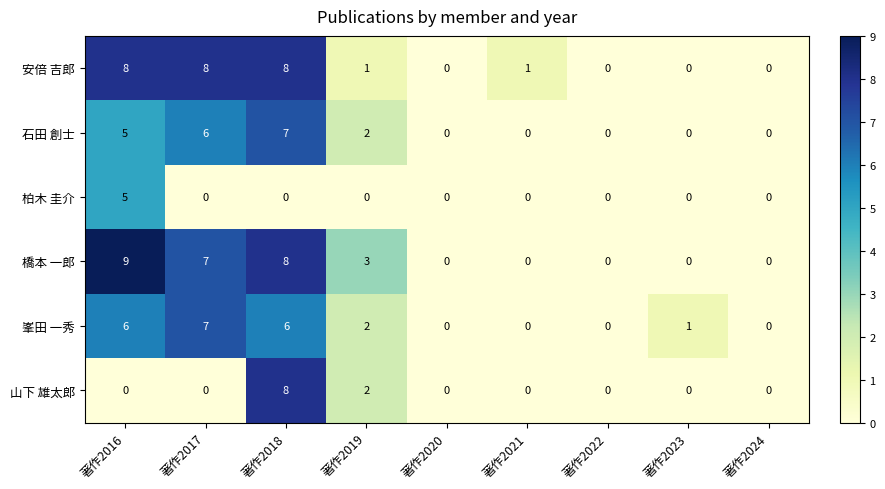

At which label is 橋本 一郎 closest to 4?

著作2019